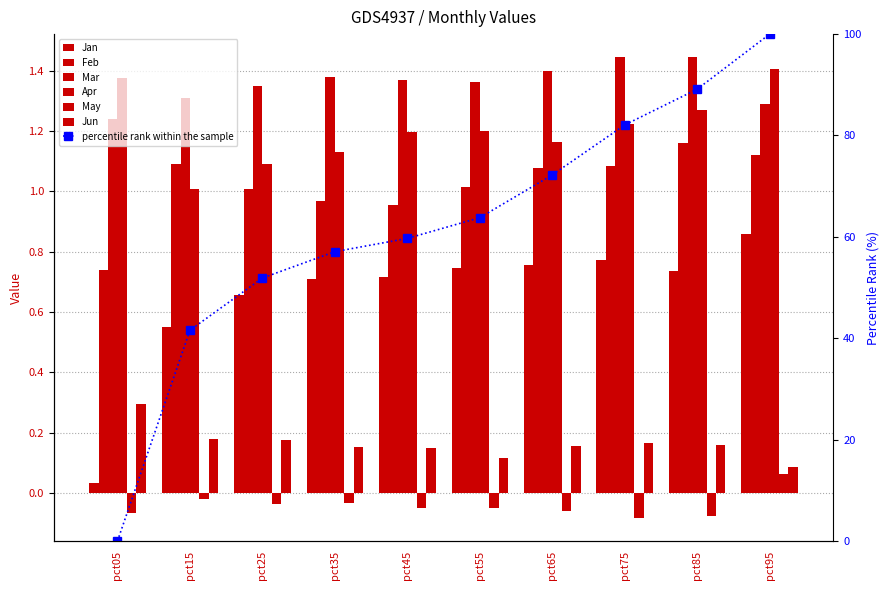

Is the value of Feb at pct65 greater than the value of May at pct35?

Yes